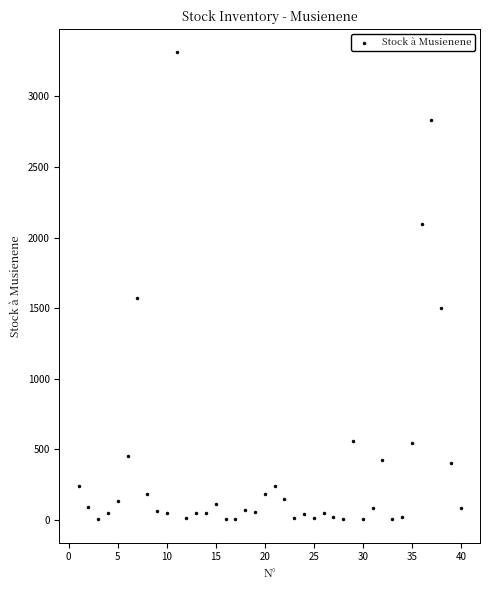

What Y value in the scatter plot is closest to 1658?

1573.0